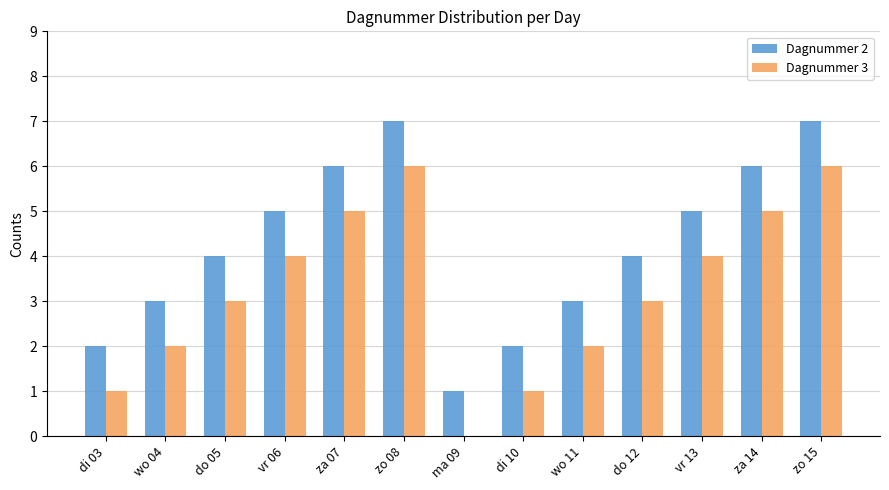

The value of Dagnummer 3 at zo 15 is 6. True or false?

True